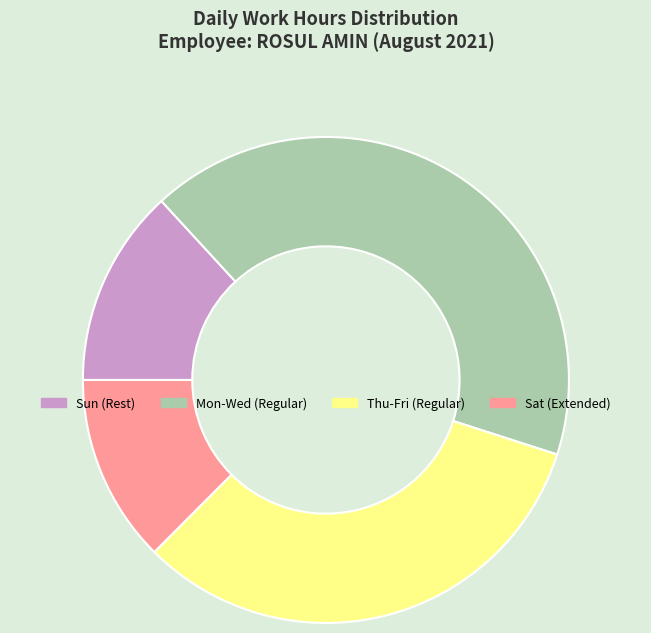

Is there any slice that represents more than half of the pie?

No